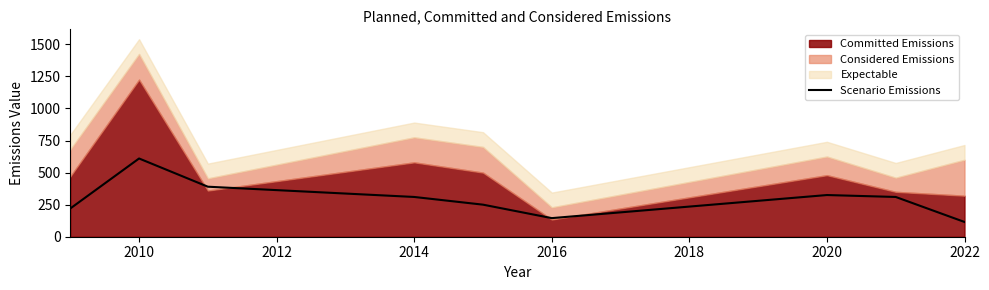

Which category has the highest value in the Scenario Emissions series?

2010